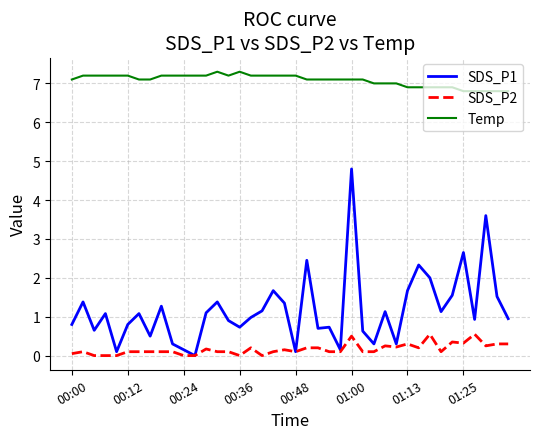

Which series has the largest range (max minus min)?

SDS_P1